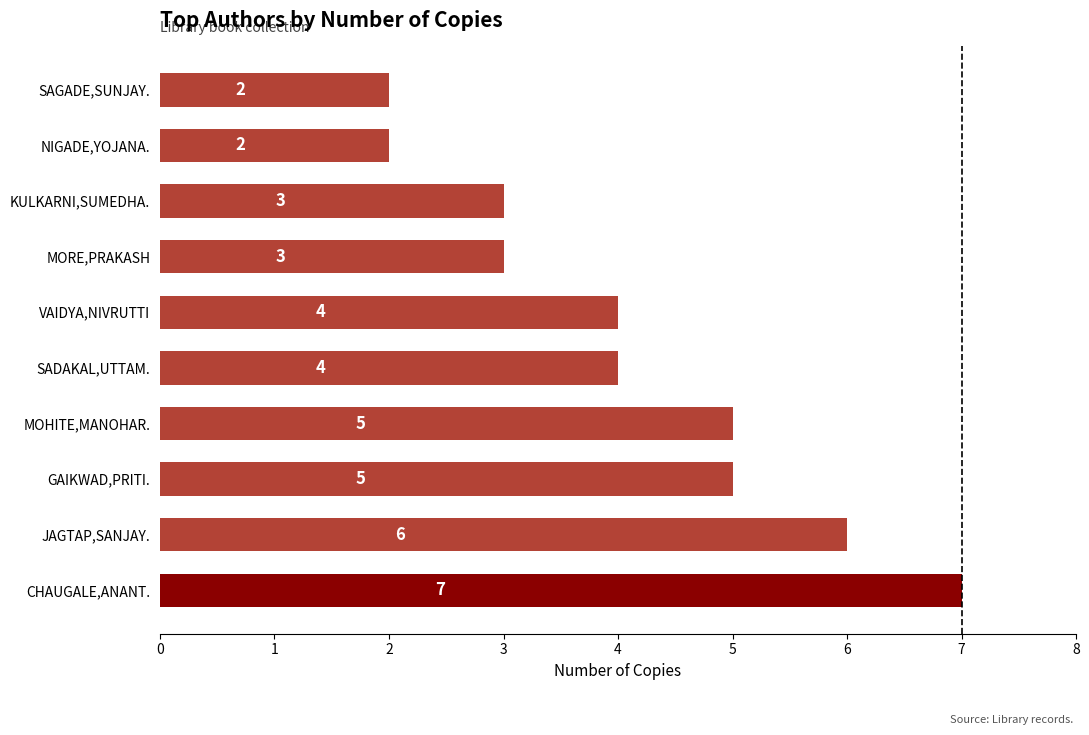

Reading bottom to top, transcribe all the data shown in this chart.

CHAUGALE,ANANT.=7	JAGTAP,SANJAY.=6	GAIKWAD,PRITI.=5	MOHITE,MANOHAR.=5	SADAKAL,UTTAM.=4	VAIDYA,NIVRUTTI=4	MORE,PRAKASH=3	KULKARNI,SUMEDHA.=3	NIGADE,YOJANA.=2	SAGADE,SUNJAY.=2